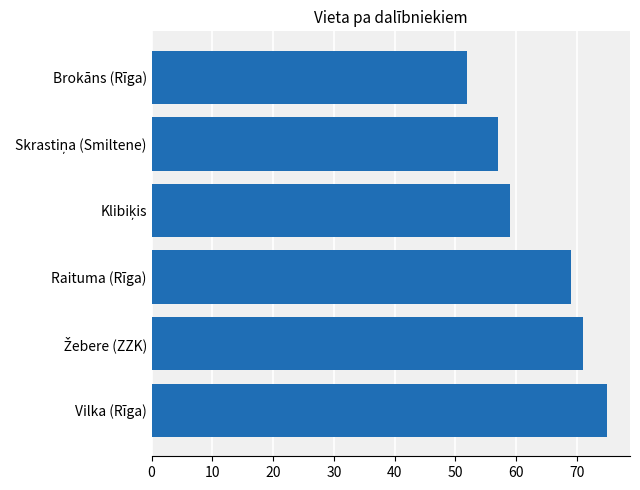

Count the number of data series in this chart.

1